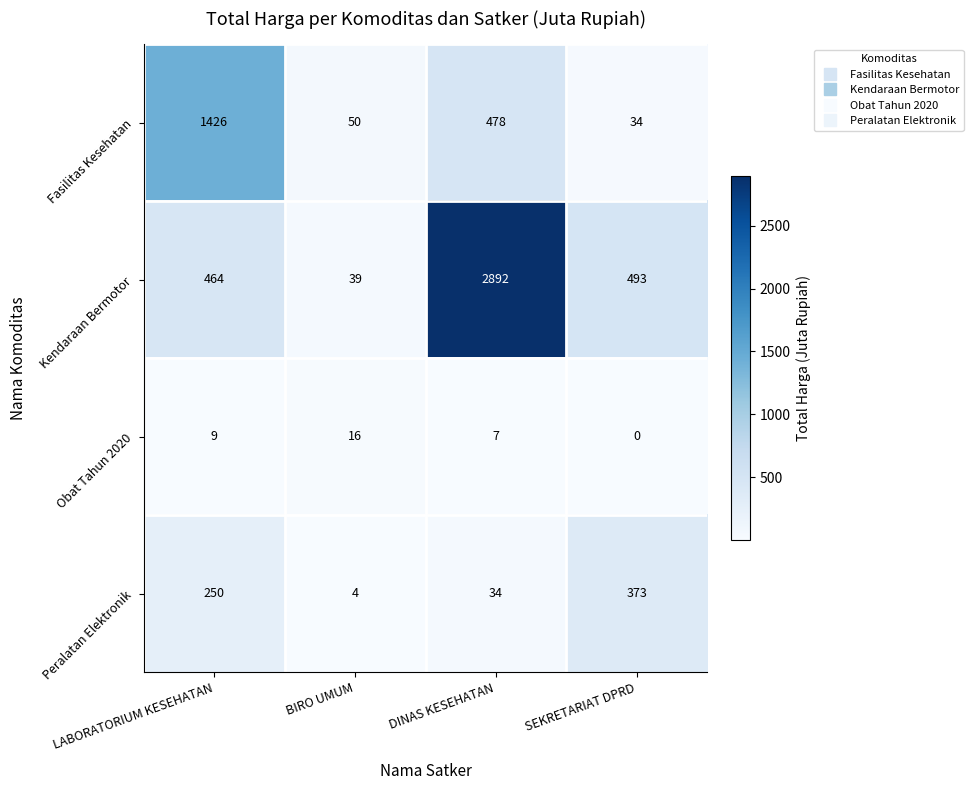

True or false: Peralatan Elektronik has a value of 34 at DINAS KESEHATAN.

True